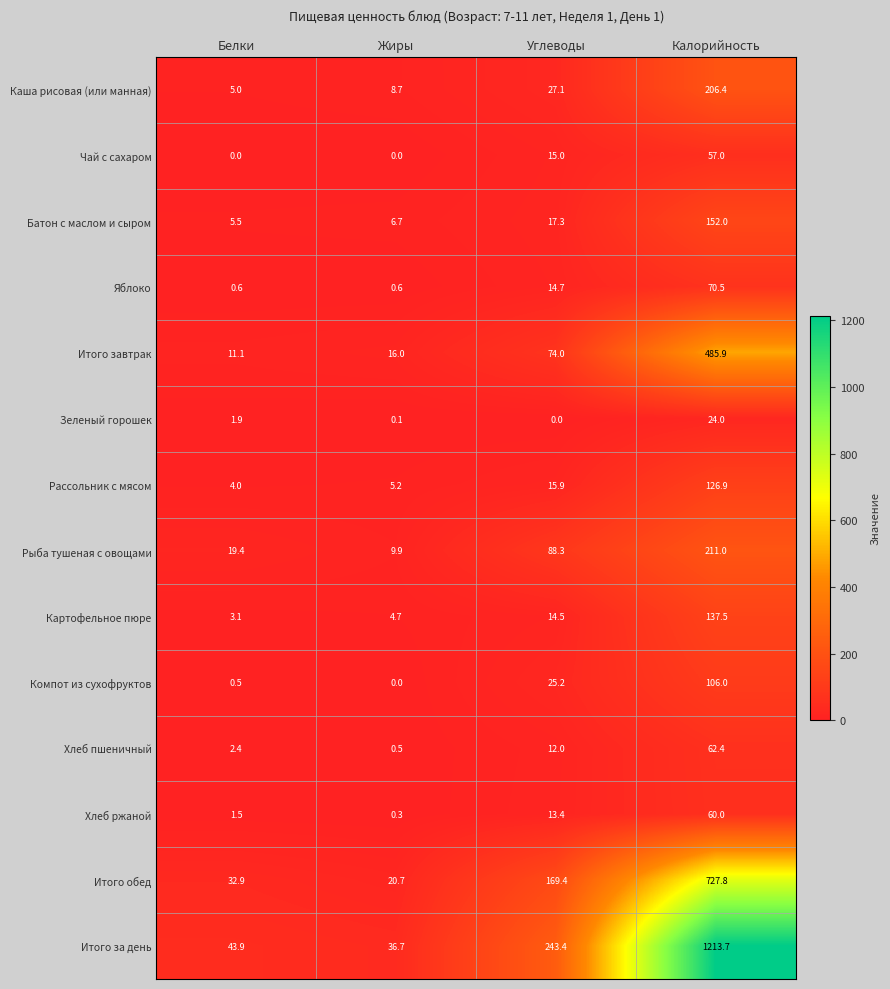

Which series has the largest range (max minus min)?

Итого за день